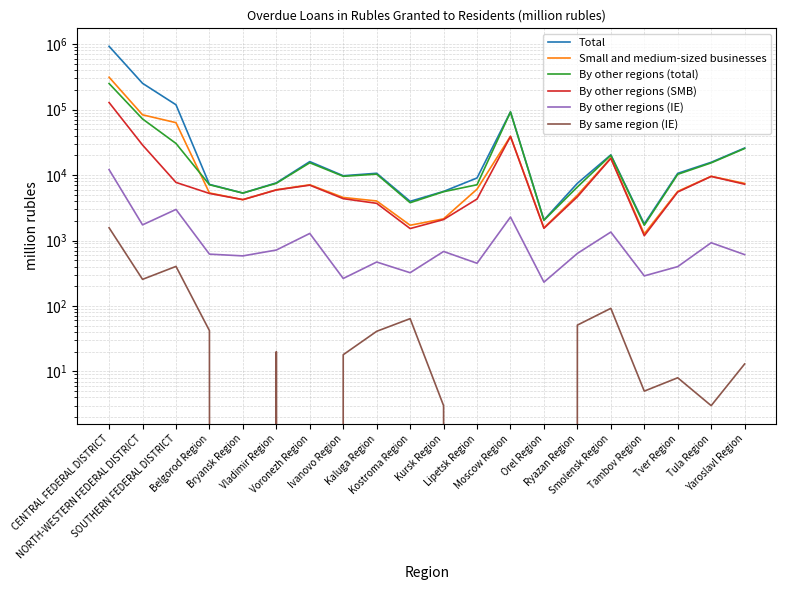

Reading right to left, extract all data points from this chart.

Total: Yaroslavl Region=25859	Tula Region=15658	Tver Region=10619	Tambov Region=1791	Smolensk Region=20333	Ryazan Region=7477	Orel Region=2058	Moscow Region=92135	Lipetsk Region=9015	Kursk Region=5617	Kostroma Region=3968	Kaluga Region=10641	Ivanovo Region=9757	Voronezh Region=16043	Vladimir Region=7596	Bryansk Region=5302	Belgorod Region=7193	SOUTHERN FEDERAL DISTRICT=118419	NORTH-WESTERN FEDERAL DISTRICT=251885	CENTRAL FEDERAL DISTRICT=925980
Small and medium-sized businesses: Yaroslavl Region=7452	Tula Region=9568	Tver Region=5631	Tambov Region=1264	Smolensk Region=18218	Ryazan Region=4927	Orel Region=1559	Moscow Region=39133	Lipetsk Region=6083	Kursk Region=2143	Kostroma Region=1710	Kaluga Region=4017	Ivanovo Region=4544	Voronezh Region=7098	Vladimir Region=5956	Bryansk Region=4207	Belgorod Region=5320	SOUTHERN FEDERAL DISTRICT=63113	NORTH-WESTERN FEDERAL DISTRICT=83175	CENTRAL FEDERAL DISTRICT=312114
By other regions (total): Yaroslavl Region=25426	Tula Region=15337	Tver Region=10256	Tambov Region=1710	Smolensk Region=20024	Ryazan Region=6574	Orel Region=2035	Moscow Region=91806	Lipetsk Region=7106	Kursk Region=5563	Kostroma Region=3779	Kaluga Region=10320	Ivanovo Region=9569	Voronezh Region=15403	Vladimir Region=7477	Bryansk Region=5302	Belgorod Region=7110	SOUTHERN FEDERAL DISTRICT=30382	NORTH-WESTERN FEDERAL DISTRICT=71953	CENTRAL FEDERAL DISTRICT=250143
By other regions (SMB): Yaroslavl Region=7242	Tula Region=9527	Tver Region=5501	Tambov Region=1183	Smolensk Region=17973	Ryazan Region=4651	Orel Region=1536	Moscow Region=38804	Lipetsk Region=4300	Kursk Region=2089	Kostroma Region=1522	Kaluga Region=3696	Ivanovo Region=4356	Voronezh Region=7002	Vladimir Region=5918	Bryansk Region=4207	Belgorod Region=5237	SOUTHERN FEDERAL DISTRICT=7715	NORTH-WESTERN FEDERAL DISTRICT=28748	CENTRAL FEDERAL DISTRICT=128164
By other regions (IE): Yaroslavl Region=609	Tula Region=924	Tver Region=399	Tambov Region=288	Smolensk Region=1346	Ryazan Region=635	Orel Region=231	Moscow Region=2283	Lipetsk Region=449	Kursk Region=680	Kostroma Region=322	Kaluga Region=469	Ivanovo Region=263	Voronezh Region=1282	Vladimir Region=715	Bryansk Region=582	Belgorod Region=619	SOUTHERN FEDERAL DISTRICT=2983	NORTH-WESTERN FEDERAL DISTRICT=1733	CENTRAL FEDERAL DISTRICT=12104
By same region (IE): Yaroslavl Region=13	Tula Region=3	Tver Region=8	Tambov Region=5	Smolensk Region=92	Ryazan Region=51	Orel Region=0	Moscow Region=0	Lipetsk Region=0	Kursk Region=3	Kostroma Region=64	Kaluga Region=41	Ivanovo Region=18	Voronezh Region=0	Vladimir Region=20	Bryansk Region=0	Belgorod Region=42	SOUTHERN FEDERAL DISTRICT=402	NORTH-WESTERN FEDERAL DISTRICT=255	CENTRAL FEDERAL DISTRICT=1565